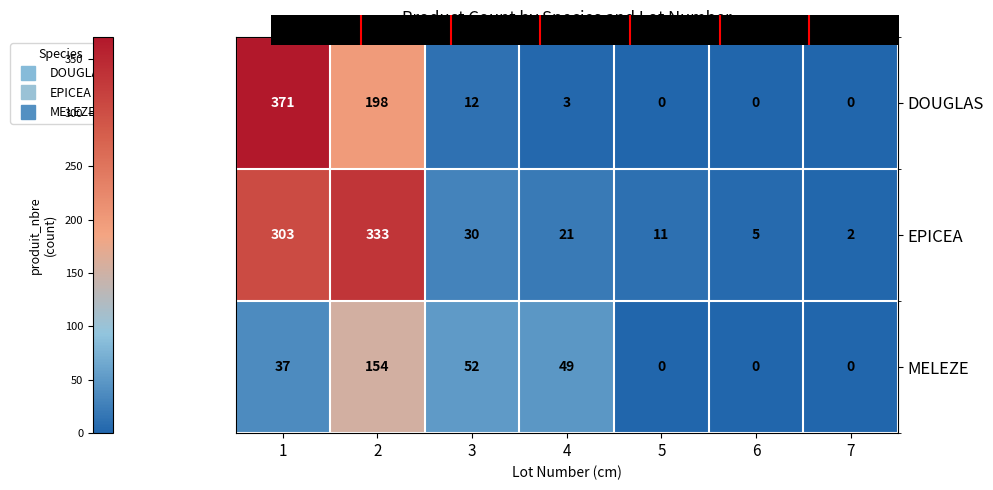

Which category has the lowest value in the EPICEA series?

7